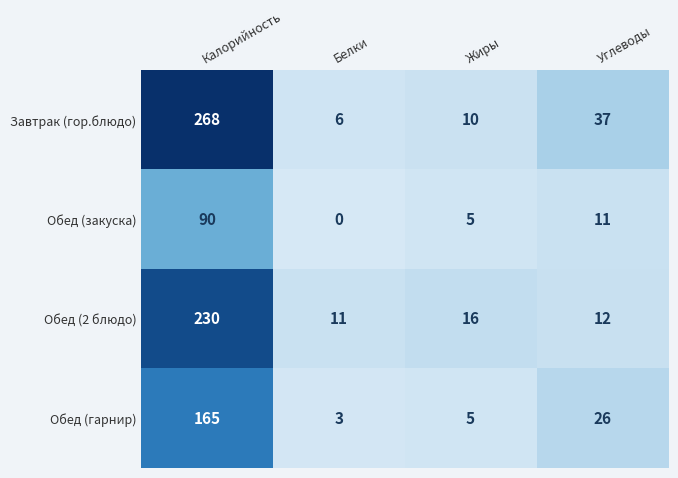

Which series changed the most between Калорийность and Белки?

Завтрак (гор.блюдо)